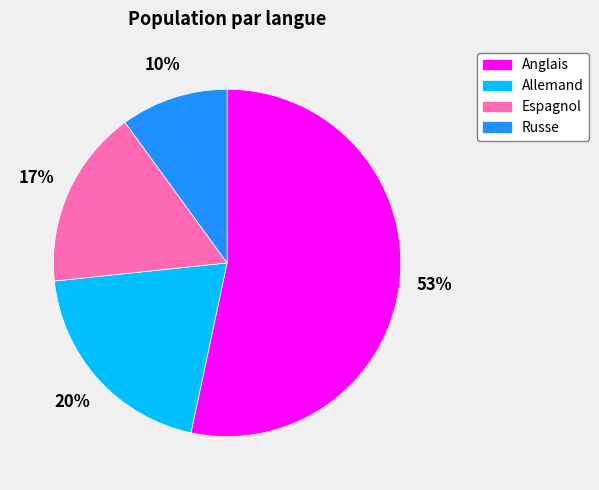

Rank the categories by value from lowest to highest.

Russe, Espagnol, Allemand, Anglais